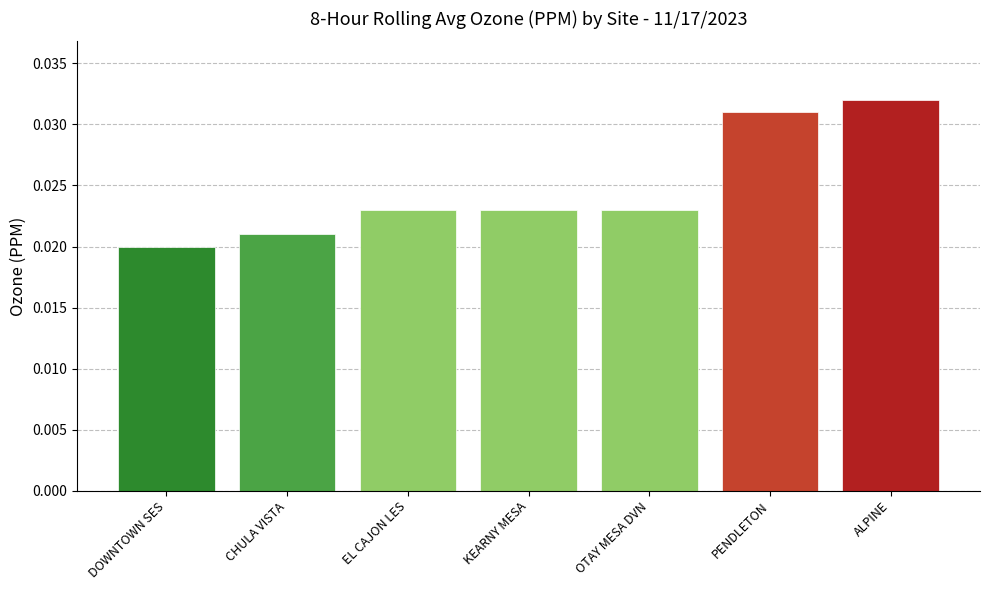

Between PENDLETON and CHULA VISTA, which is larger?

PENDLETON